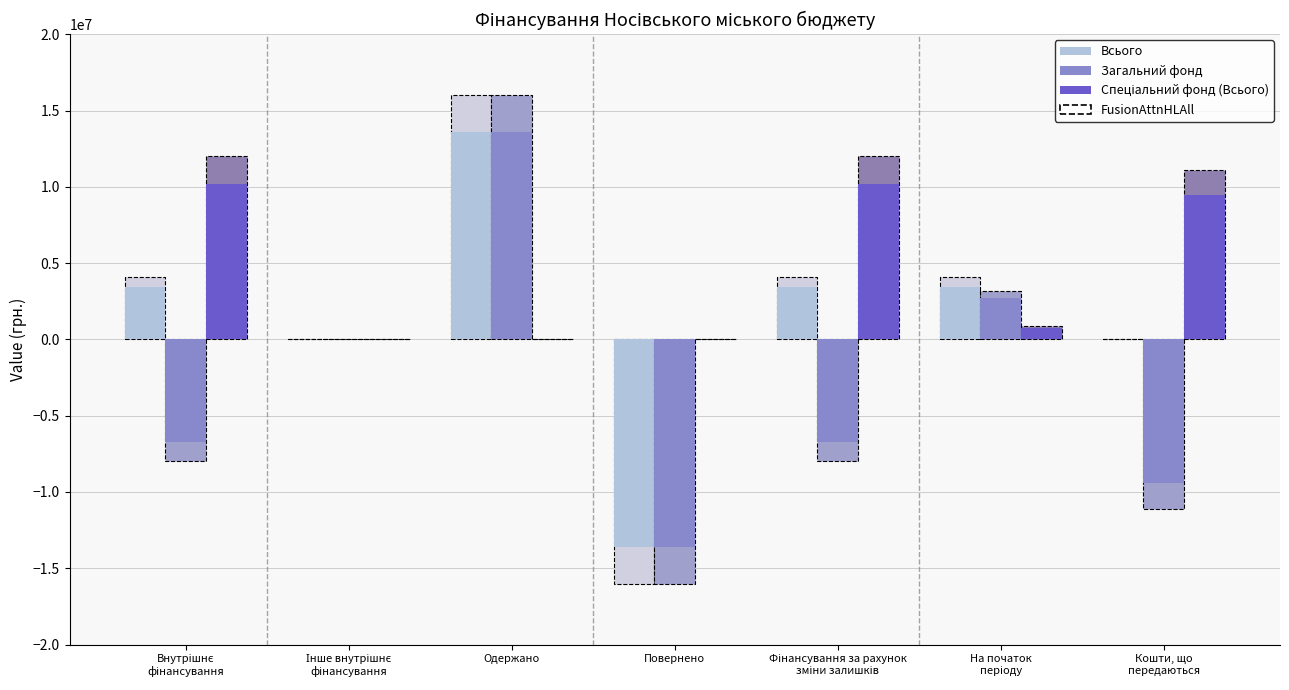

At which label does Загальний фонд reach its peak?

Одержано